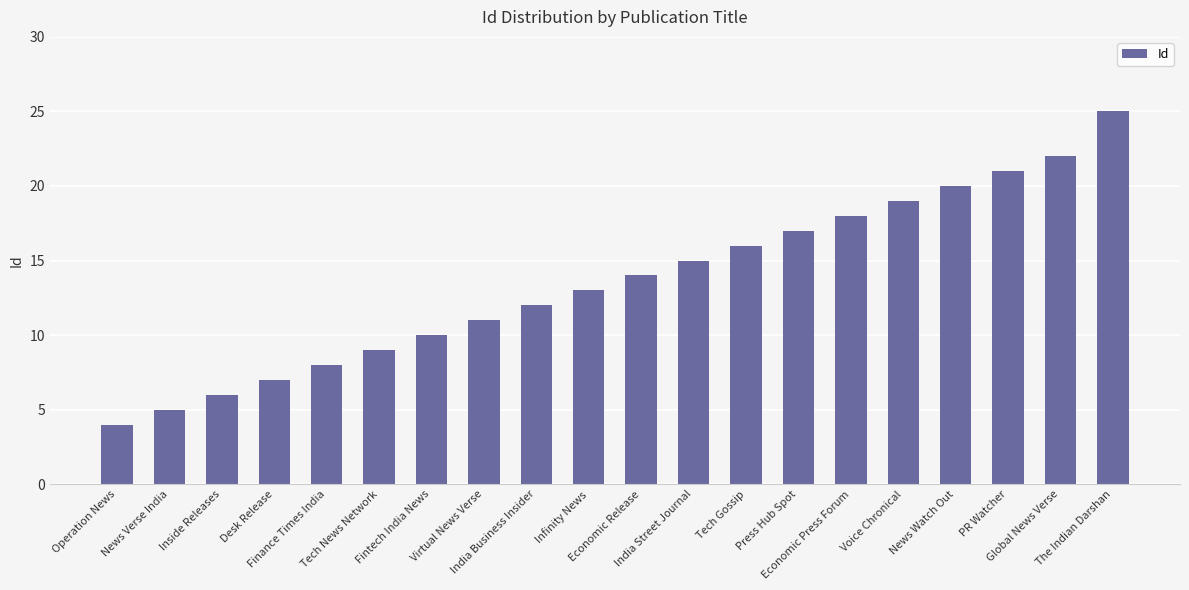

Reading left to right, what are all the values shown in this chart?

4	5	6	7	8	9	10	11	12	13	14	15	16	17	18	19	20	21	22	25